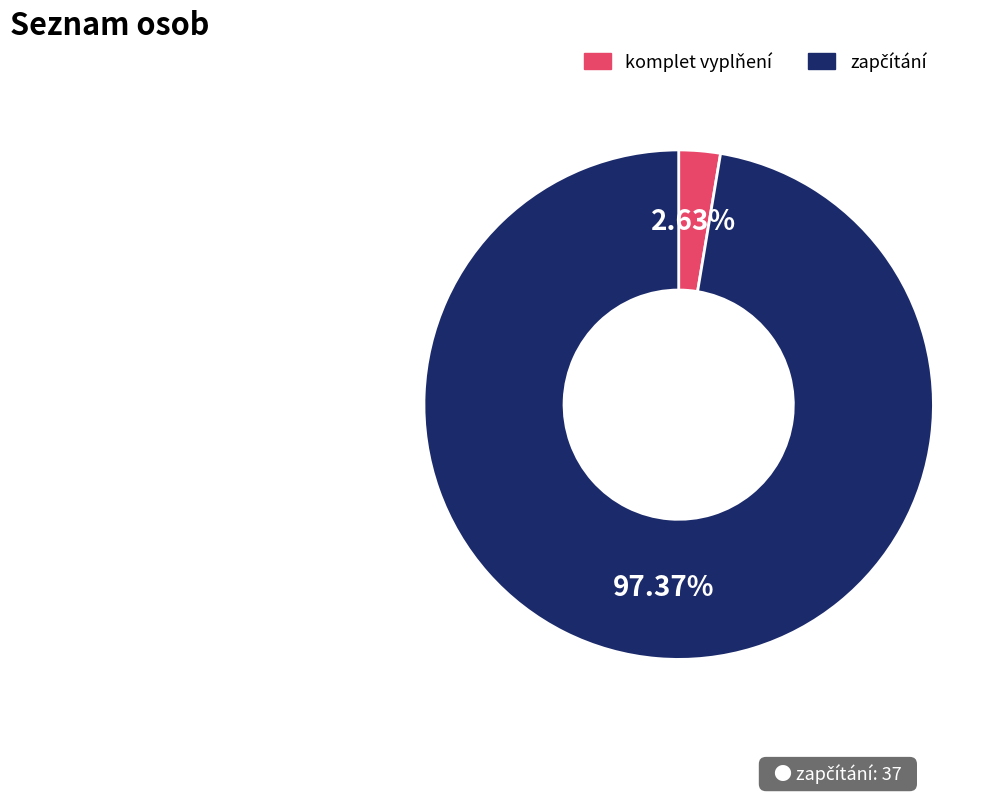

Is there any slice that represents more than half of the pie?

Yes